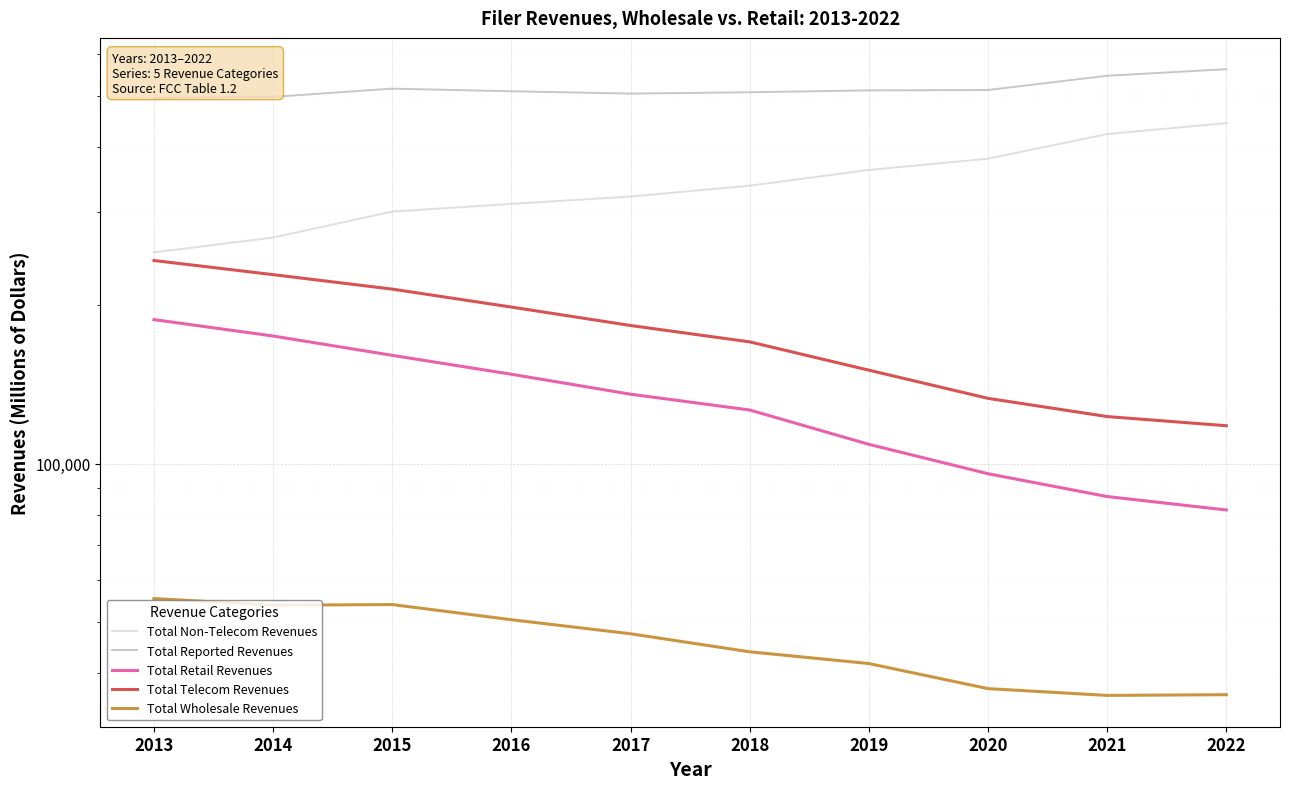

At which category does the chart reach its minimum across all series?

2021